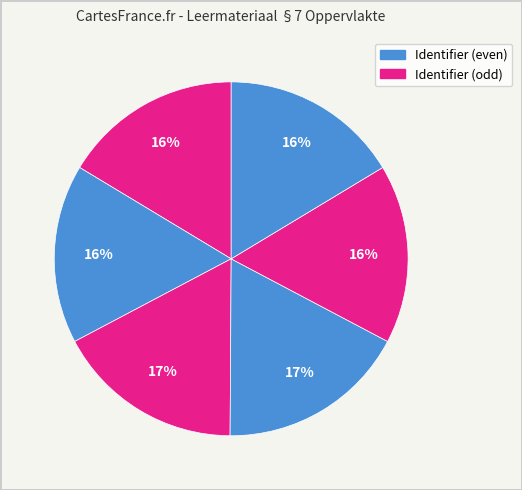

How many slices are in this pie chart?

6